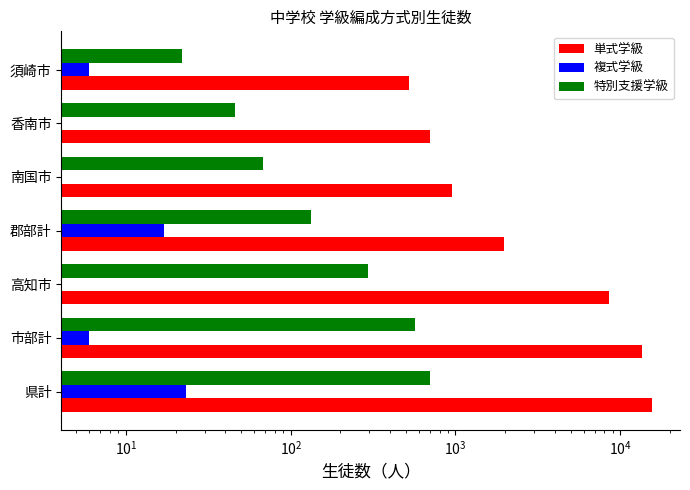

What is the sum of all 複式学級 values?

52